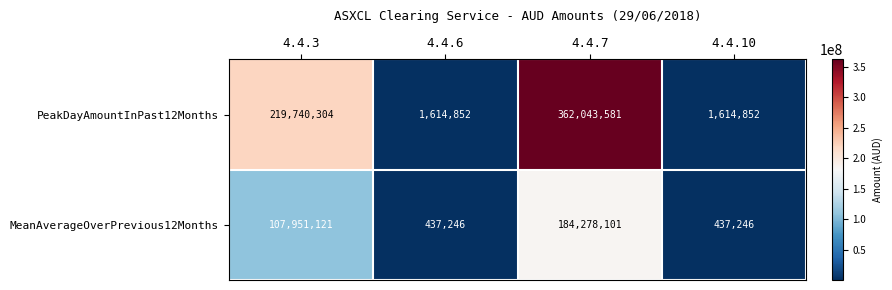

Reading left to right, transcribe all the data shown in this chart.

PeakDayAmountInPast12Months: 219740304	1614852	362043581	1614852
MeanAverageOverPrevious12Months: 107951121	437246	184278101	437246